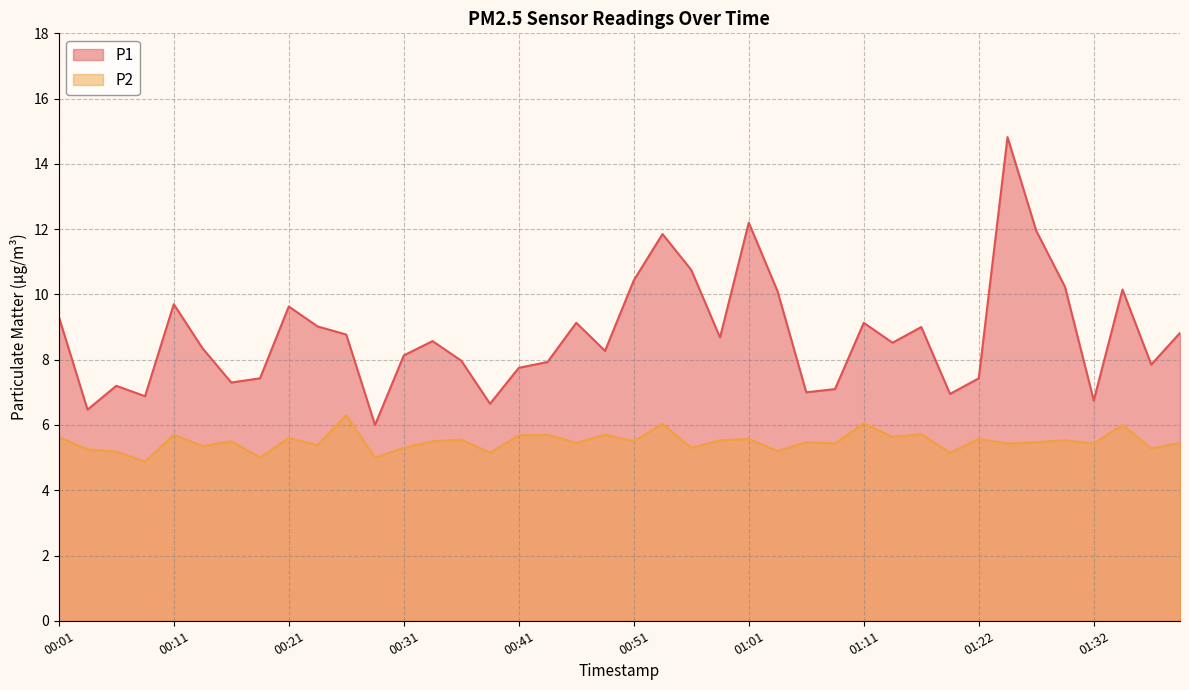

Reading left to right, transcribe all the data shown in this chart.

P1: 00:01=9.3	00:04=6.5	00:06=7.2	00:09=6.9	00:11=9.7	00:14=8.3	00:16=7.3	00:19=7.4	00:21=9.6	00:24=9.0	00:26=8.8	00:29=6.0	00:31=8.1	00:34=8.6	00:36=8.0	00:39=6.7	00:41=7.8	00:44=7.9	00:46=9.1	00:49=8.3	00:51=10.4	00:54=11.8	00:56=10.8	00:59=8.7	01:01=12.2	01:04=10.1	01:06=7.0	01:09=7.1	01:11=9.1	01:14=8.5	01:16=9.0	01:19=7.0	01:22=7.4	01:24=14.8	01:27=11.9	01:29=10.2	01:32=6.8	01:35=10.2	01:37=7.8	01:40=8.8
P2: 00:01=5.6	00:04=5.2	00:06=5.2	00:09=4.9	00:11=5.7	00:14=5.3	00:16=5.5	00:19=5.0	00:21=5.6	00:24=5.4	00:26=6.3	00:29=5.0	00:31=5.3	00:34=5.5	00:36=5.5	00:39=5.2	00:41=5.7	00:44=5.7	00:46=5.5	00:49=5.7	00:51=5.5	00:54=6.0	00:56=5.3	00:59=5.5	01:01=5.6	01:04=5.2	01:06=5.5	01:09=5.4	01:11=6.0	01:14=5.6	01:16=5.7	01:19=5.2	01:22=5.6	01:24=5.4	01:27=5.5	01:29=5.5	01:32=5.4	01:35=6.0	01:37=5.3	01:40=5.5